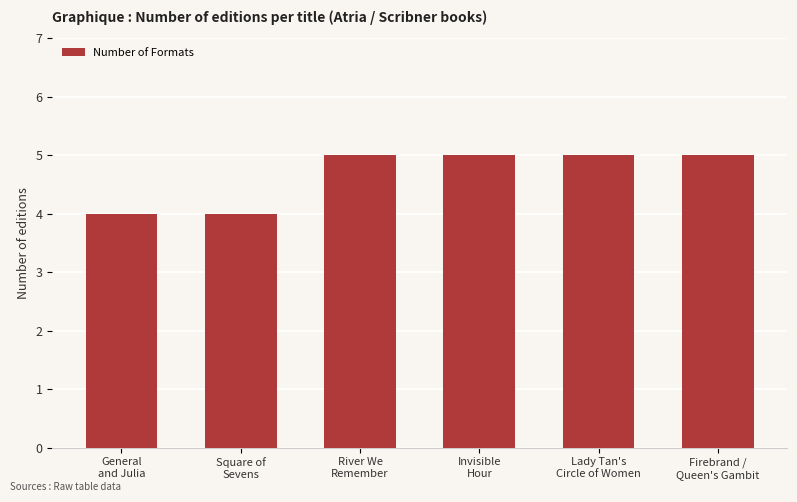

Is it true that the value at General
and Julia is 4?

True